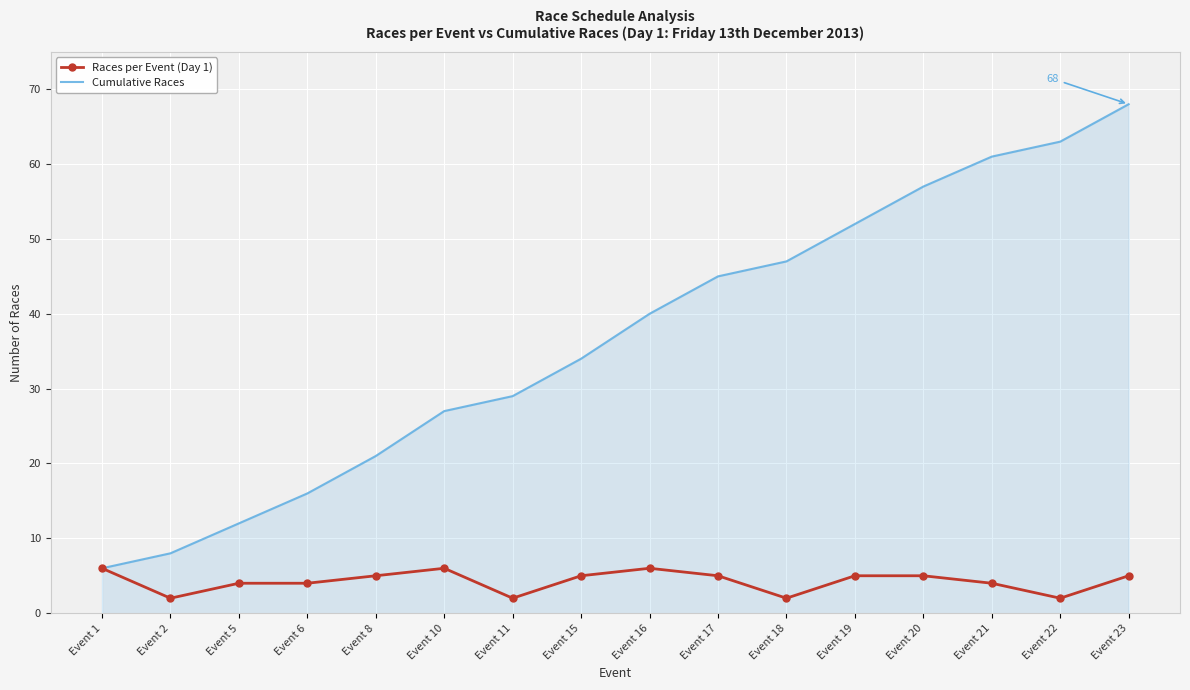

How many values in the Cumulative Races series are below 40?

8